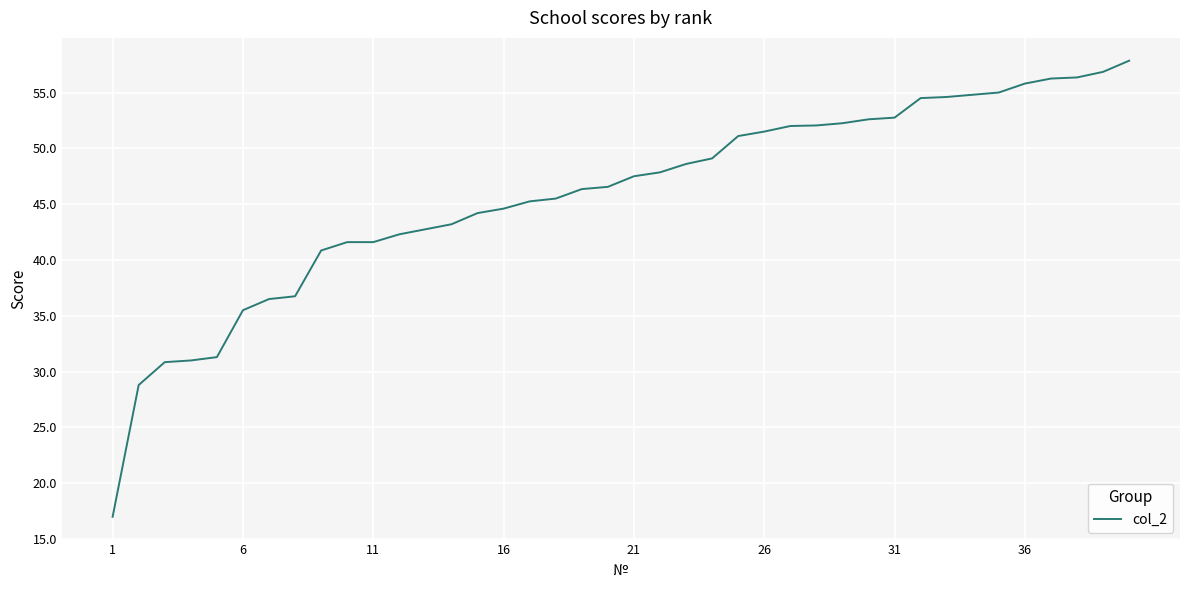

What is the minimum value shown in the chart?

17.0